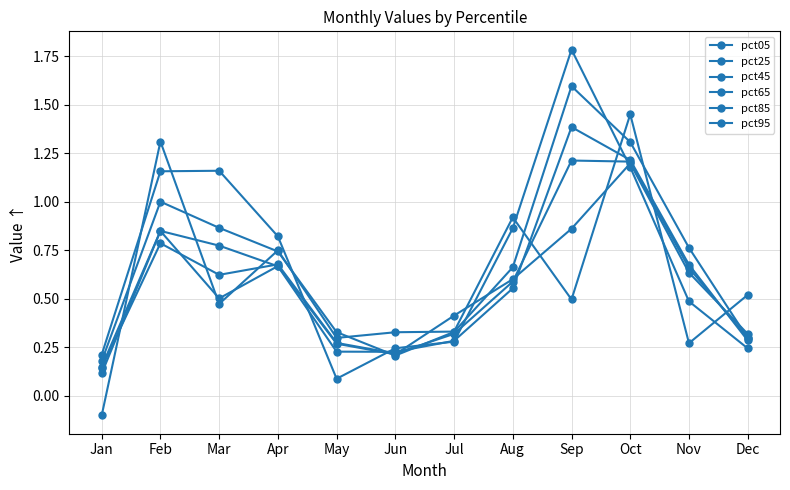

Count the number of categories in the chart.

12